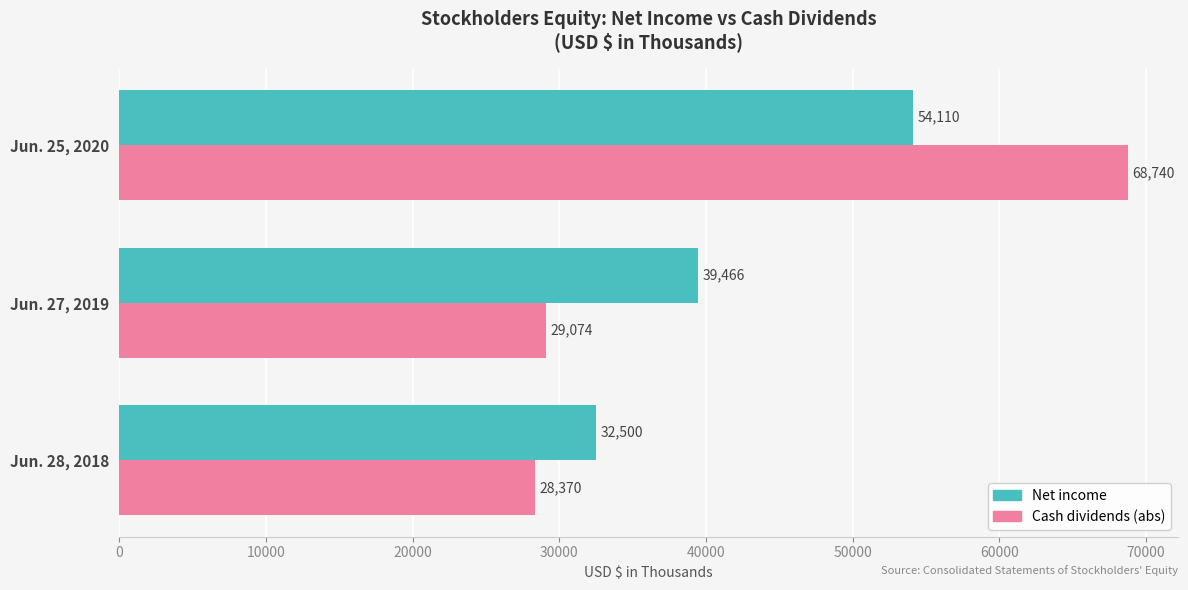

Which series has the largest range (max minus min)?

Cash dividends (abs)